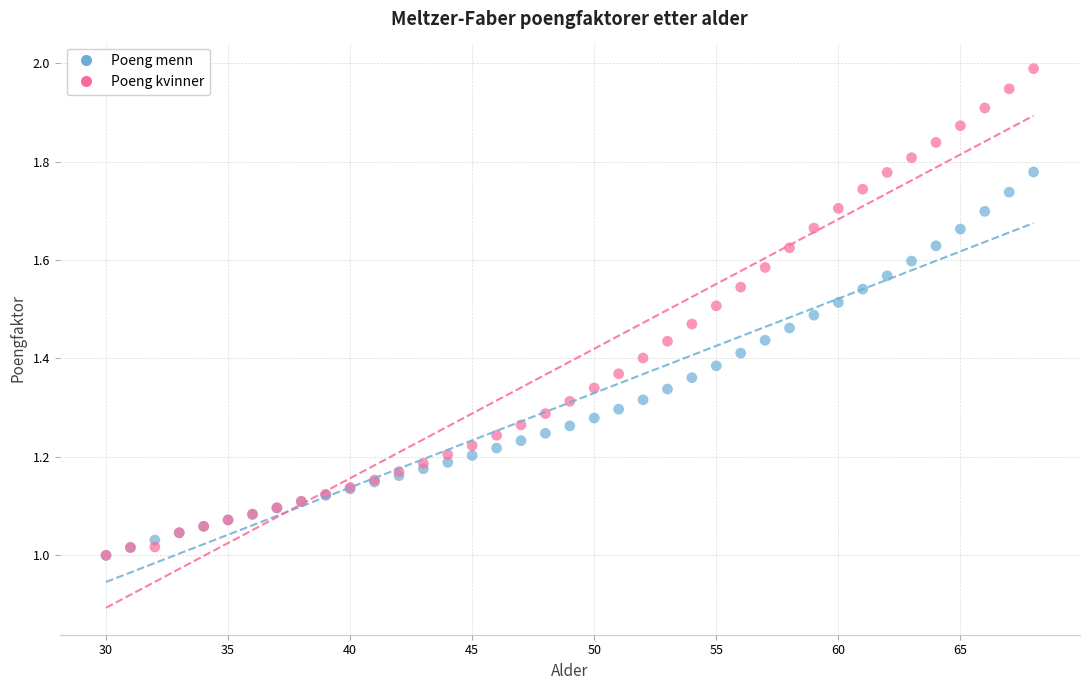

Which series has the widest spread of Y values?

Poeng kvinner